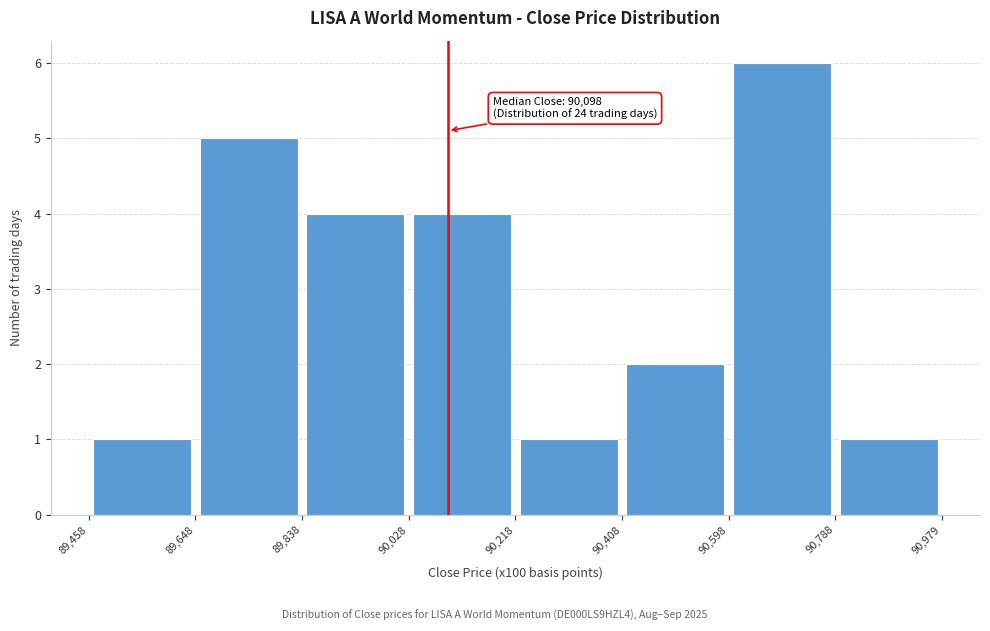

Over which range of the x-axis is the bar tallest?

90,598 to 90,788